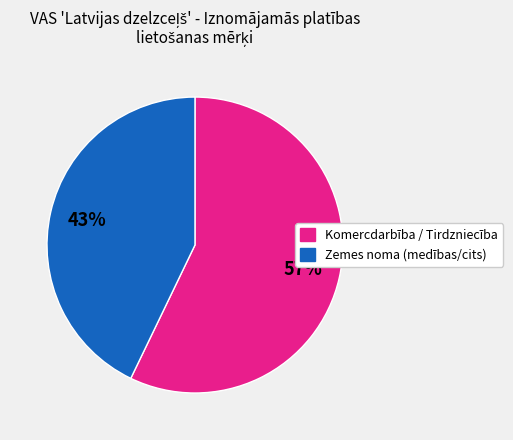

Is there any slice that represents more than half of the pie?

Yes